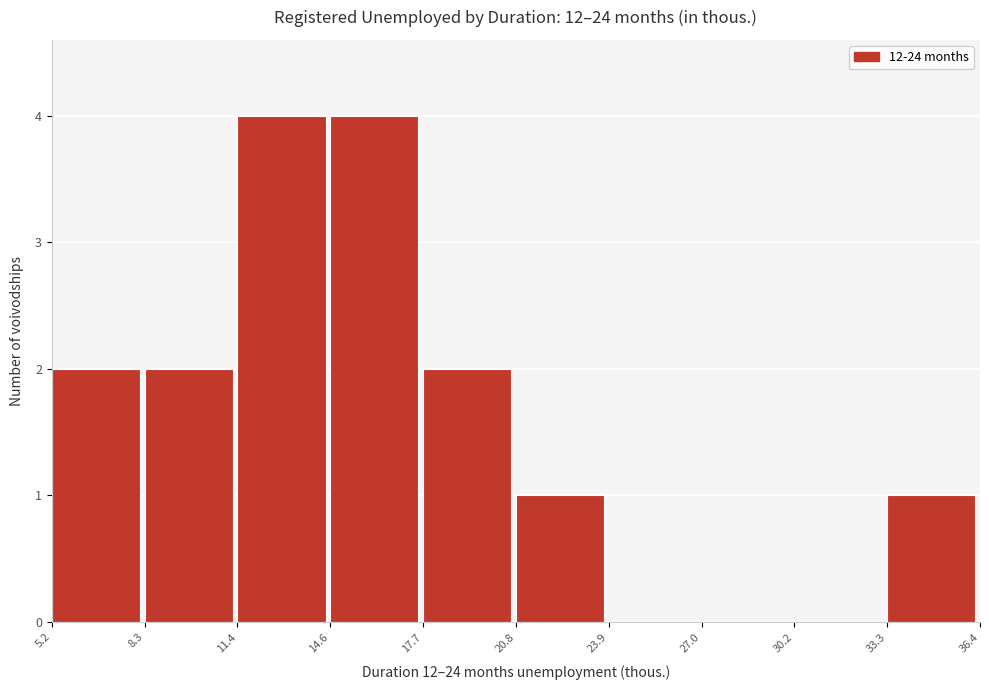

What is the height of the bar covering 5.2 to 8.3 on the x-axis? The values are not printed on the chart, so give them approximately, as read against the axis.

2